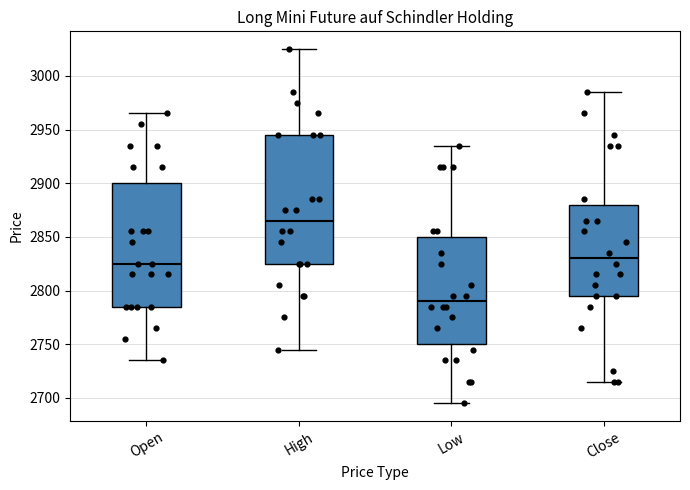

Where does the upper whisker of the box for Open end on the y-axis? The values are not printed on the chart, so give them approximately, as read against the axis.

2965